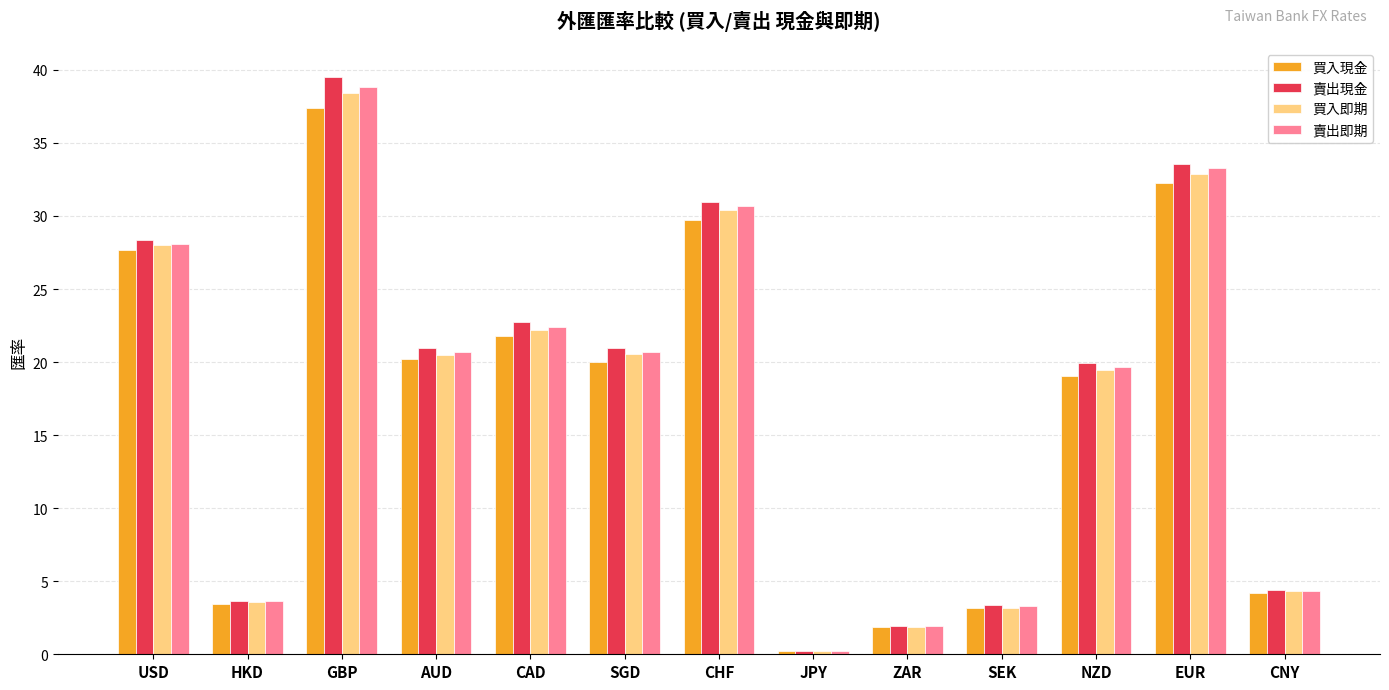

Which label corresponds to the largest value in the chart?

GBP